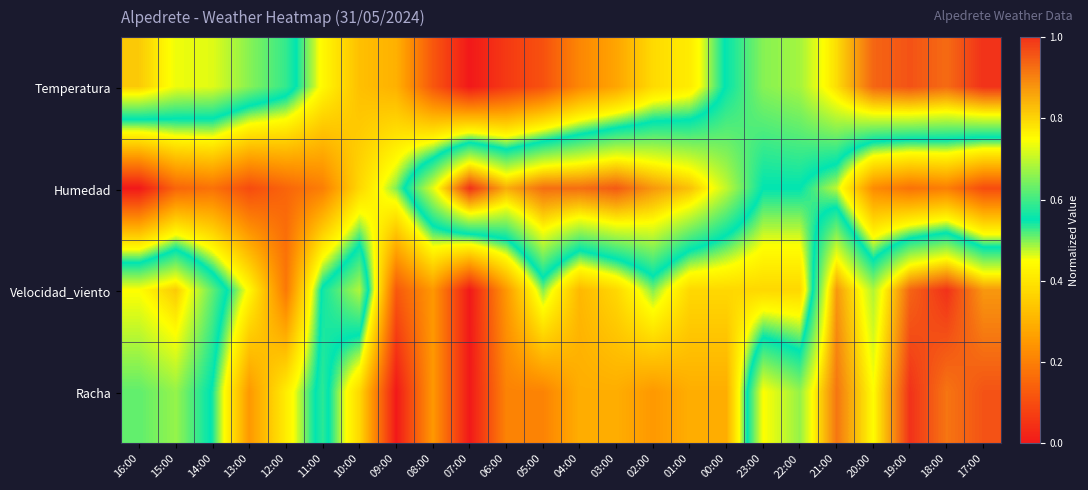

What is the difference between the highest and lowest values at 08:00?

0.6